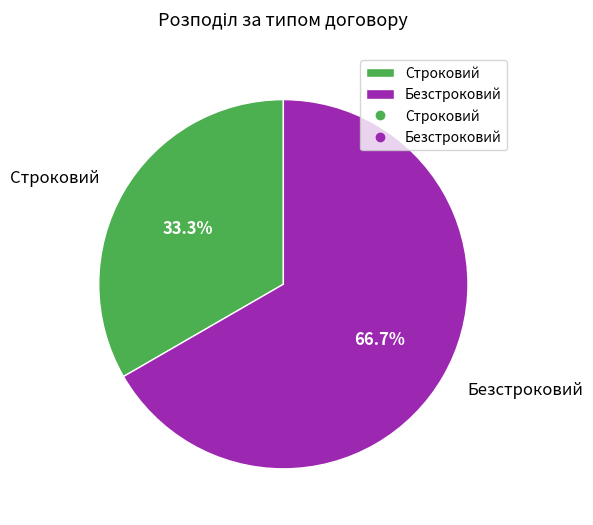

Between Безстроковий and Строковий, which is larger?

Безстроковий